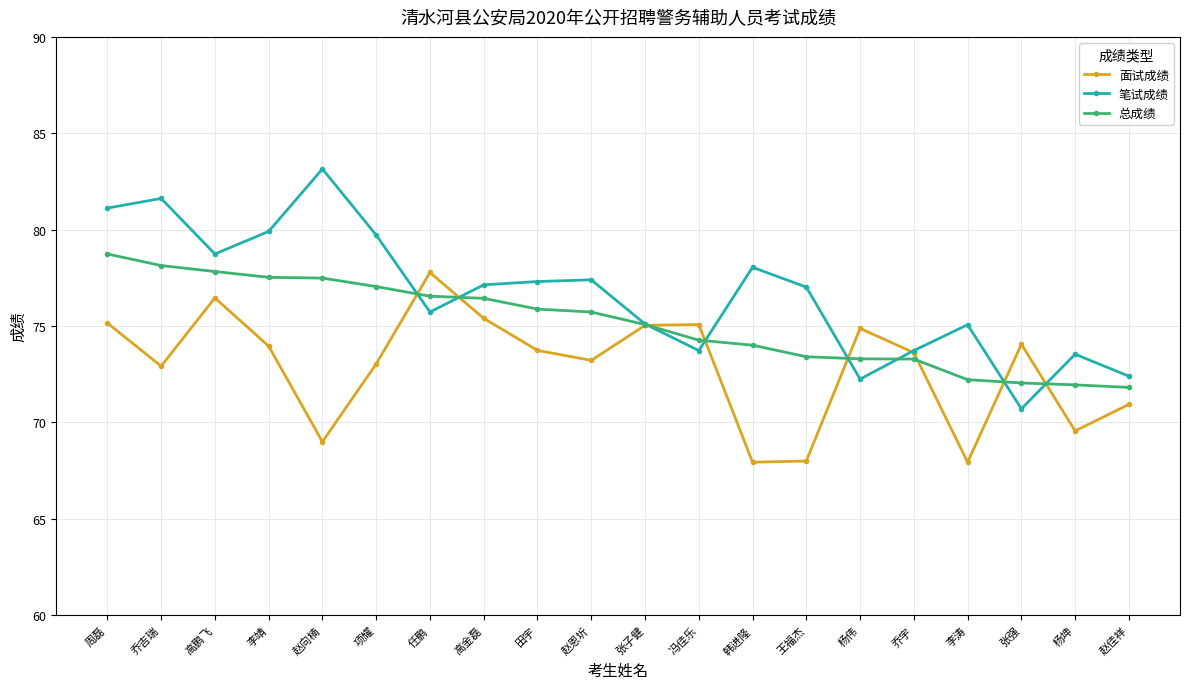

At which category does 面试成绩 reach its first local peak?

高鹏飞